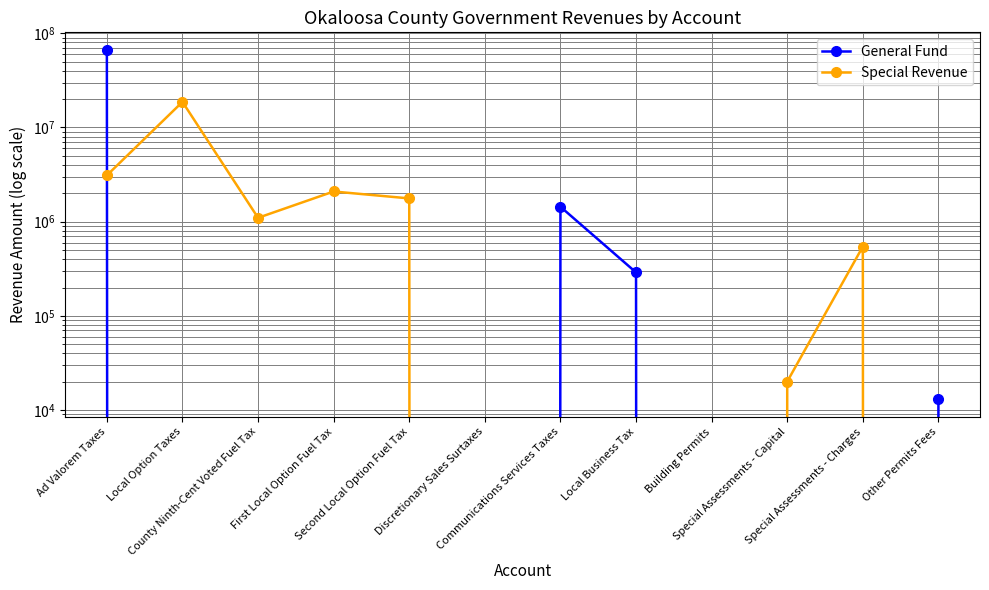

After their last crossing, which series has the higher values: General Fund or Special Revenue?

General Fund